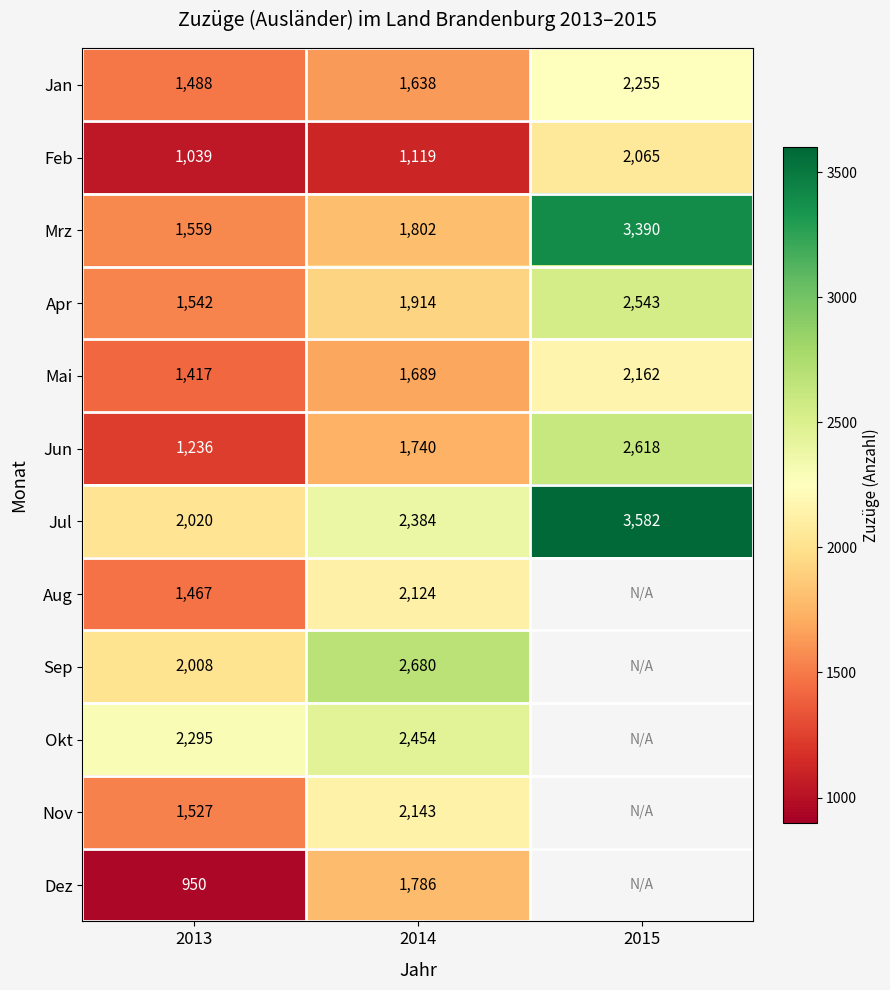

How many values in the Jan series are below 1638?

1